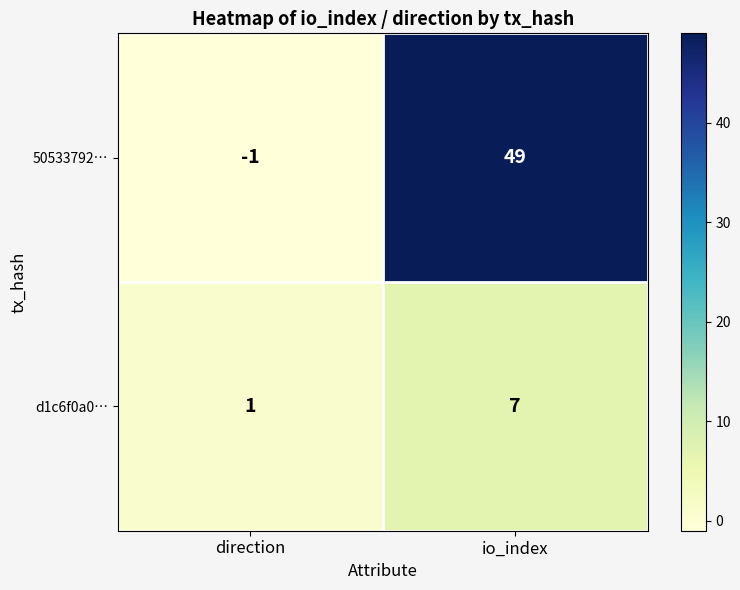

At direction, list the series in order from smallest to largest.

50533792…, d1c6f0a0…